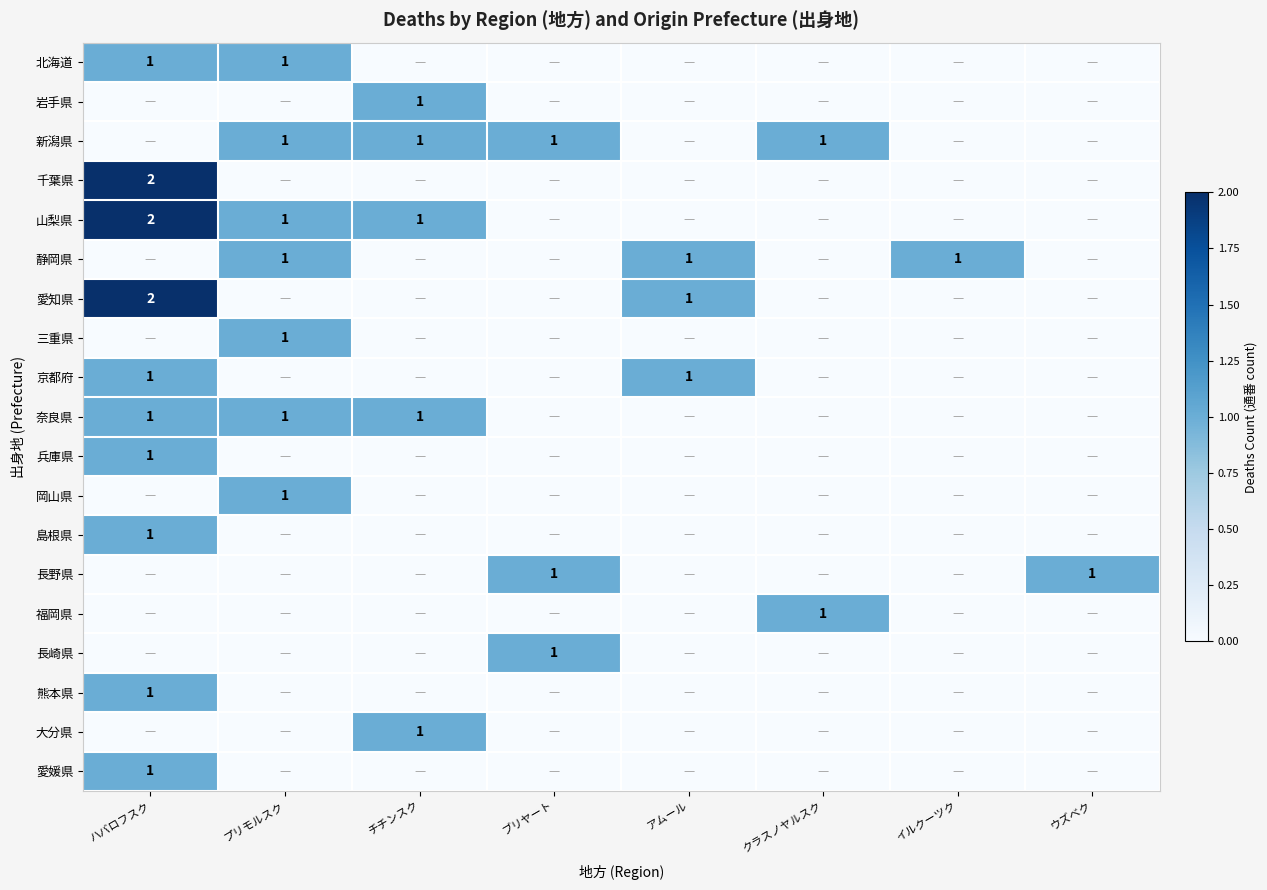

The 奈良県 series shows 0 at プリモルスク. True or false?

False